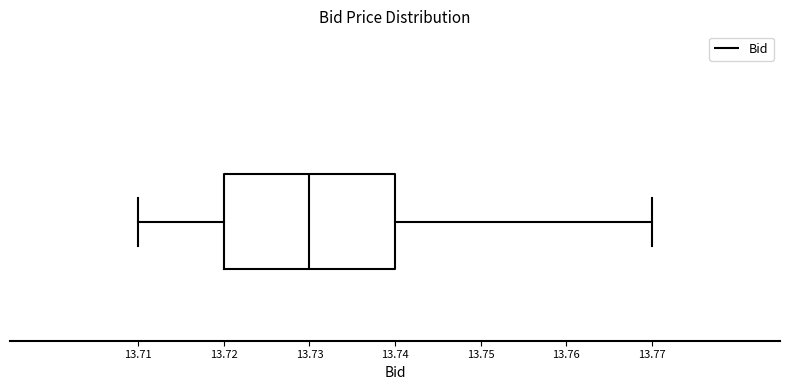

Transcribe this box plot: give where the median line is, the range the box spans, and where the two whiskers end, as read against the x-axis. The values are not printed on the chart, so give them approximately, as read against the axis.

median 13.73, box 13.72 to 13.74, whiskers 13.71 to 13.77